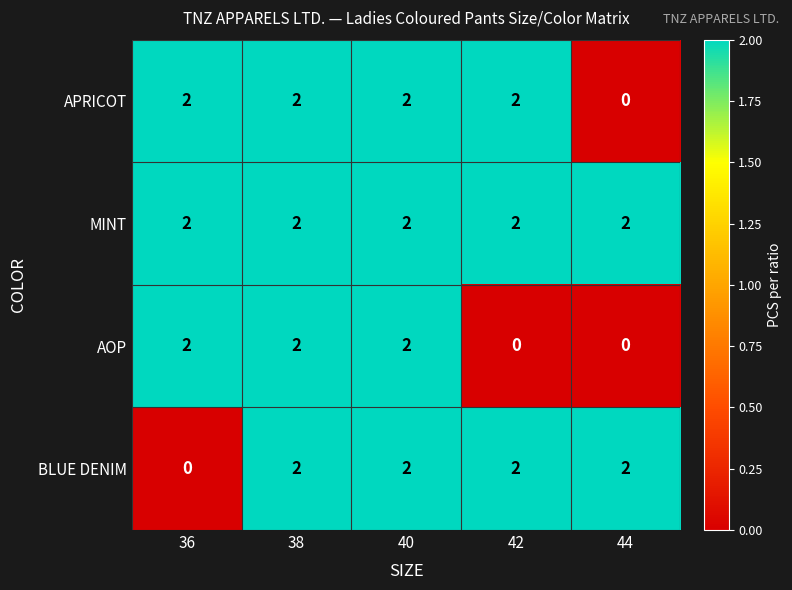

At how many categories does at least one series exceed 1?

5